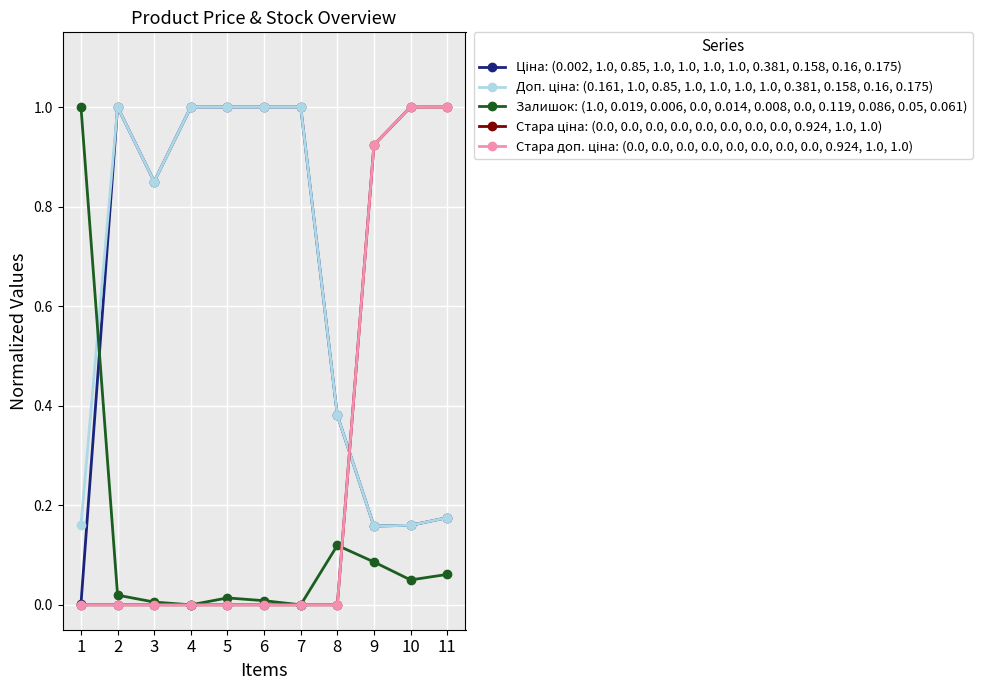

True or false: Стара ціна: (0.0, 0.0, 0.0, 0.0, 0.0, 0.0, 0.0, 0.0, 0.924, 1.0, 1.0) has more than 1 interior local peaks.

False